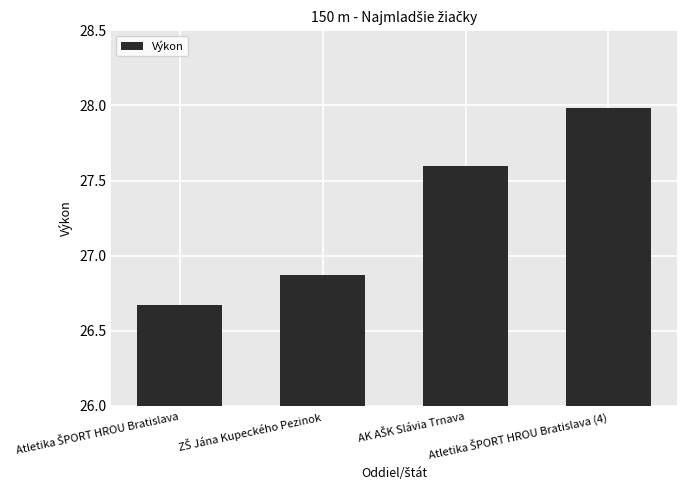

What is the greatest value displayed?

28.0